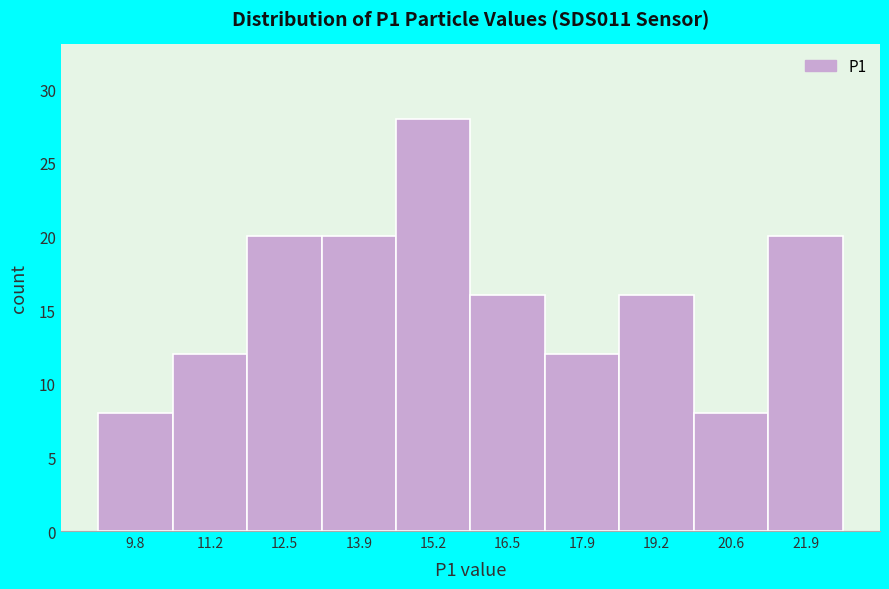

Over which range of the x-axis is the bar tallest?

14.6 to 15.8